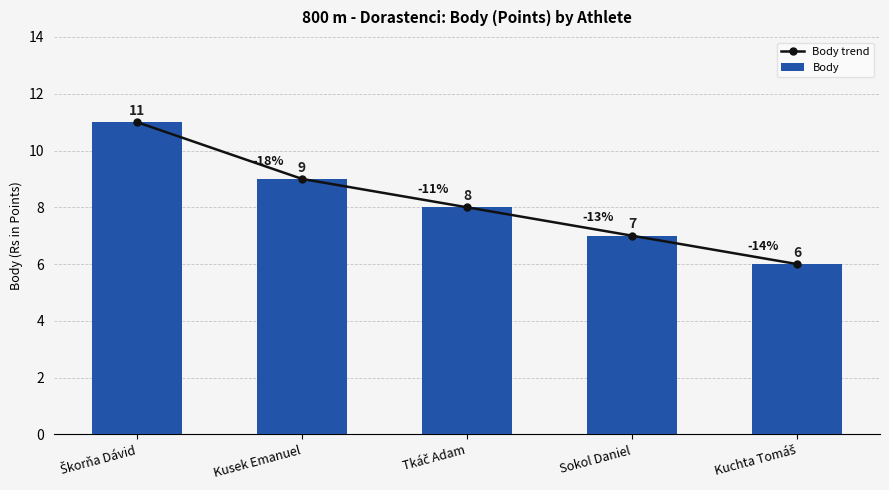

List the labels in order of Body value, smallest first.

Kuchta Tomáš, Sokol Daniel, Tkáč Adam, Kusek Emanuel, Škorňa Dávid